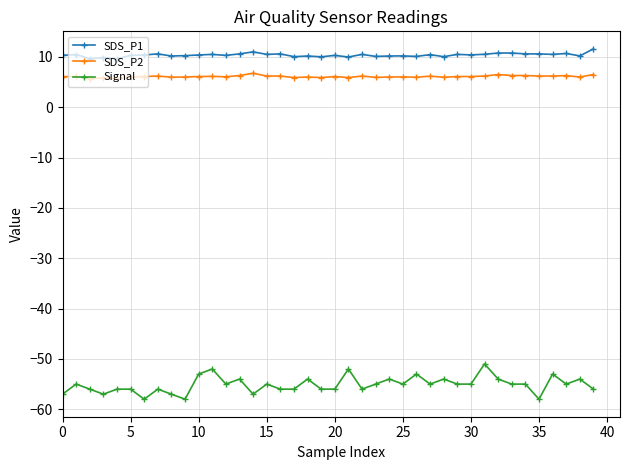

What is the minimum value shown in the chart?

-58.0